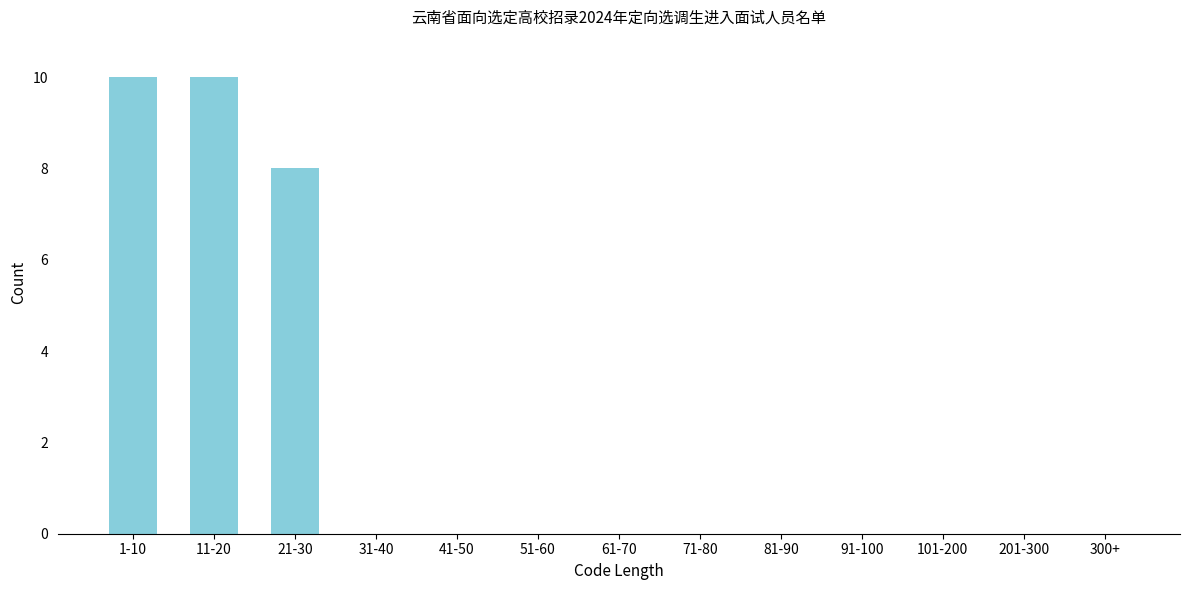

Reading left to right, what are all the values shown in this chart?

1-10=10	11-20=10	21-30=8	31-40=0	41-50=0	51-60=0	61-70=0	71-80=0	81-90=0	91-100=0	101-200=0	201-300=0	300+=0